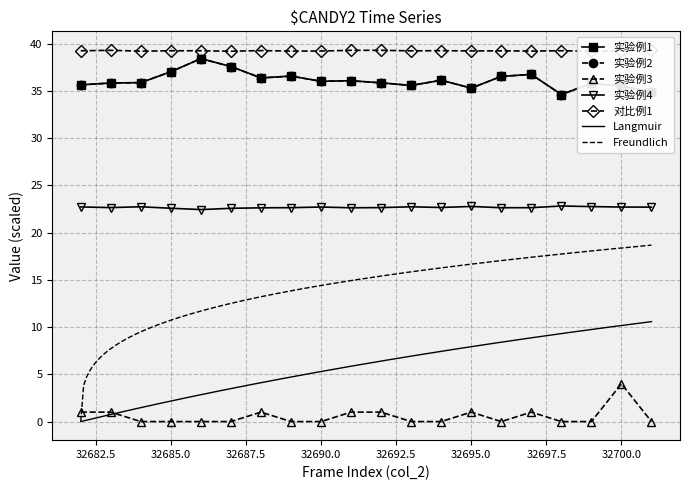

At which label does col_515 reach its minimum?

32698